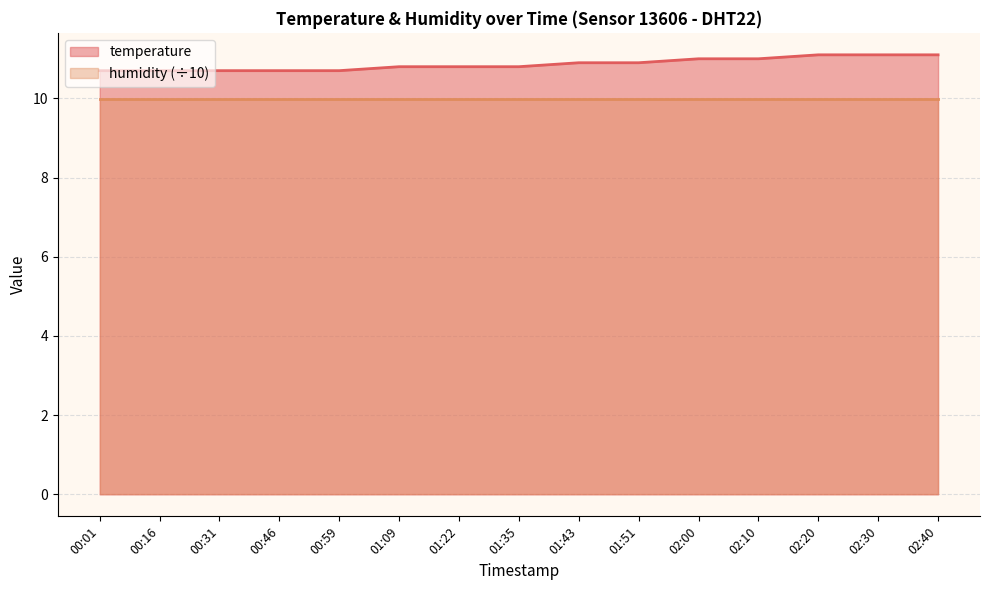

What is the smallest value displayed?

10.0